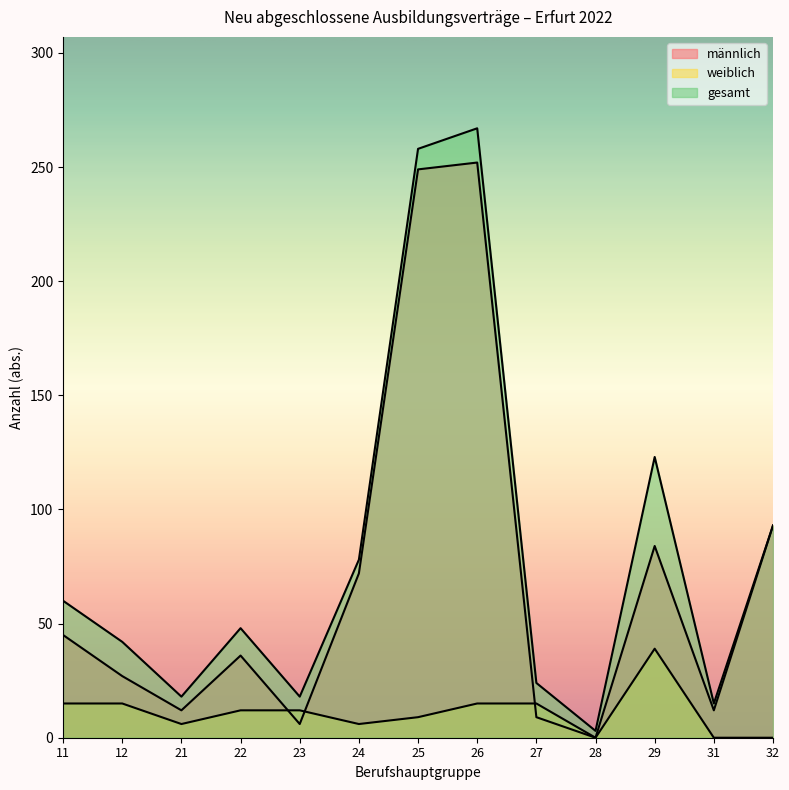

Which category has the lowest value in the weiblich series?

28